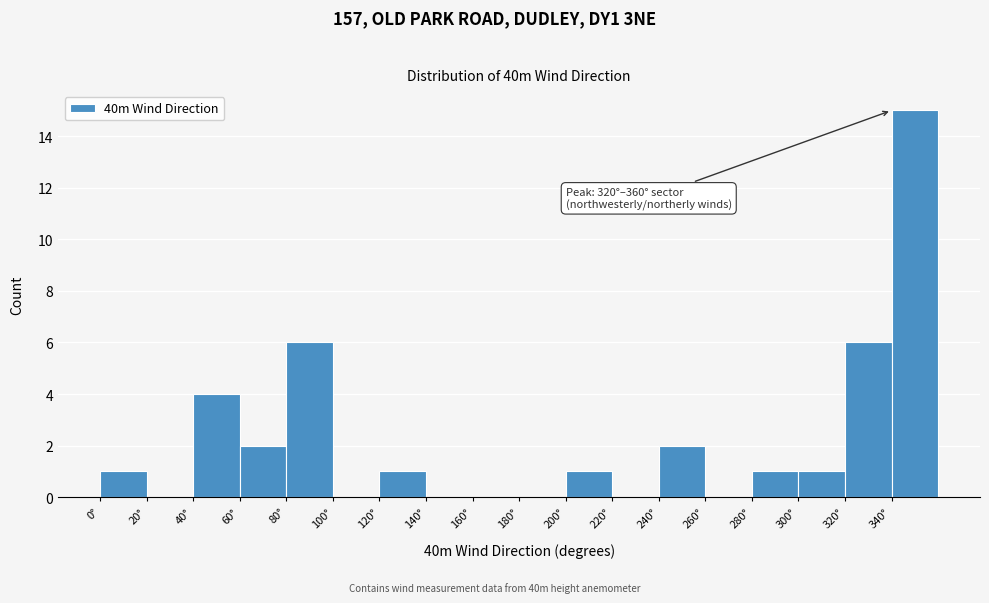

Over which range of the x-axis is the bar tallest?

340 to 360